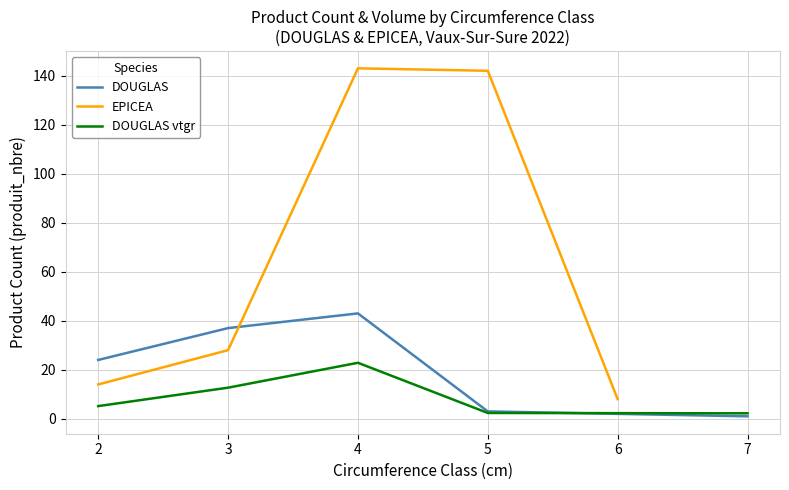

At which label does EPICEA first exceed 28?

4